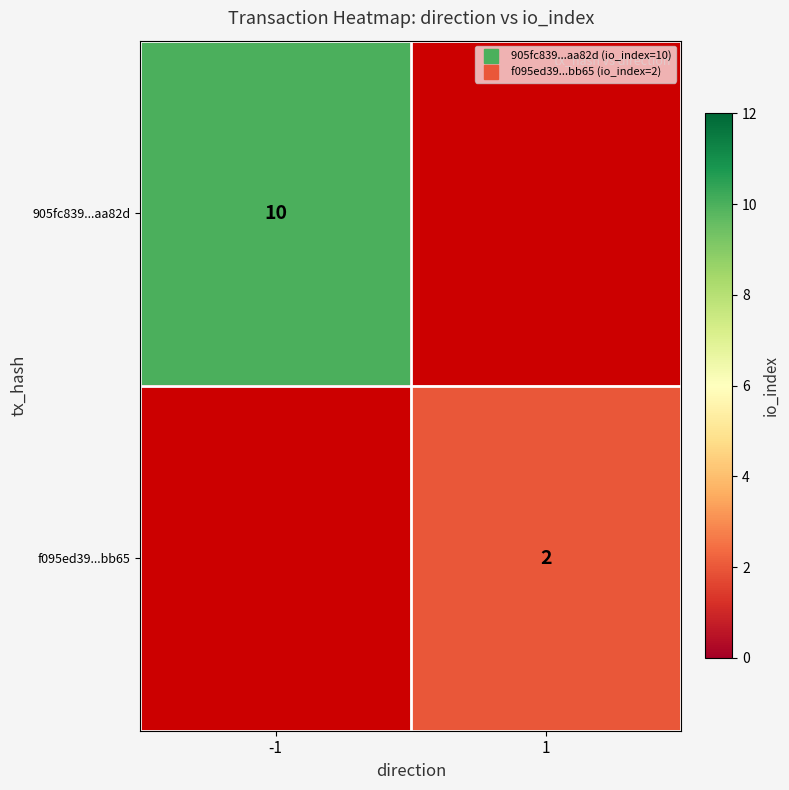

How many positive values does the 905fc839...aa82d series have?

1